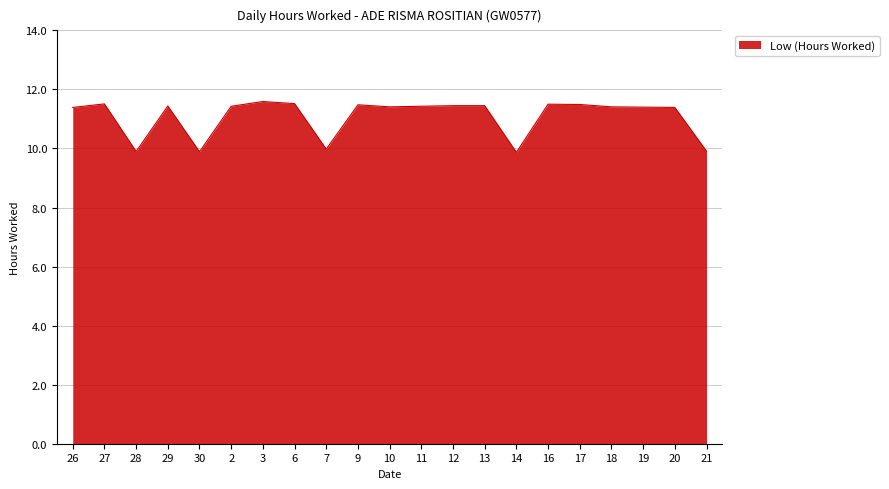

What is the change in value from 6 to 12?

-0.1